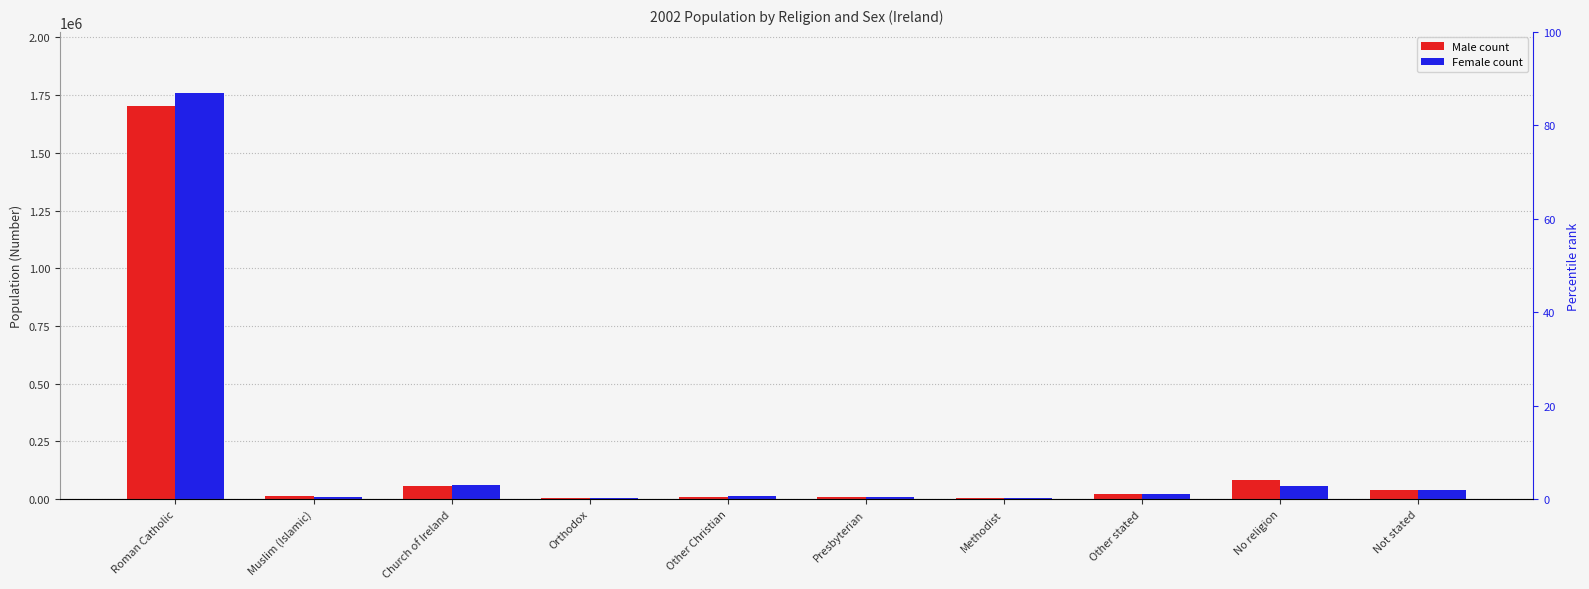

How many values in the Female series are below 19699?

5